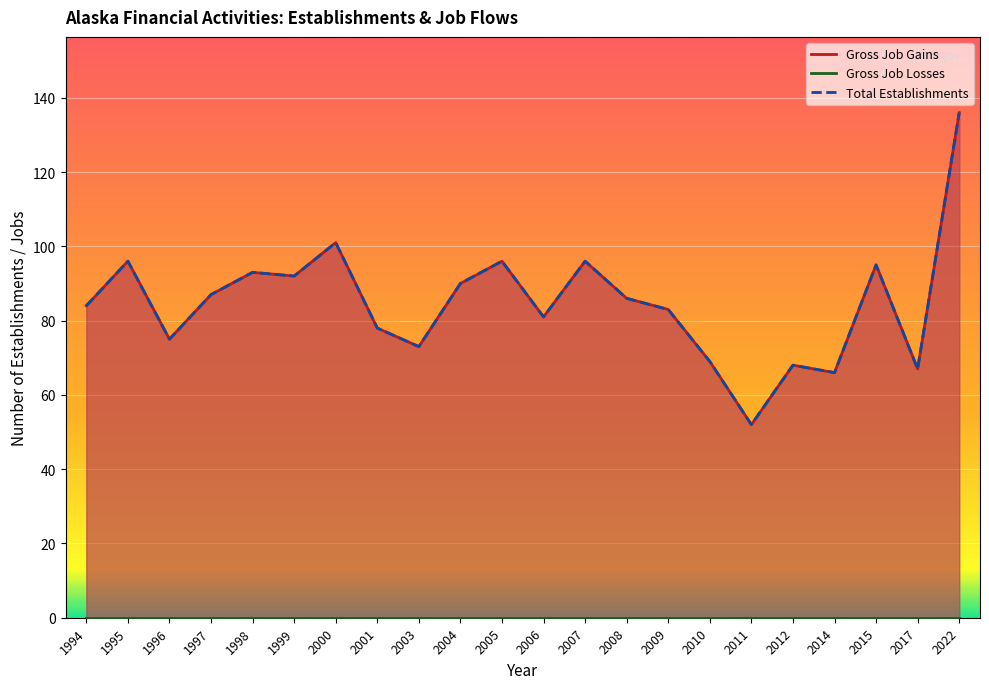

How many data points in Gross Job Gains are above 86?

10